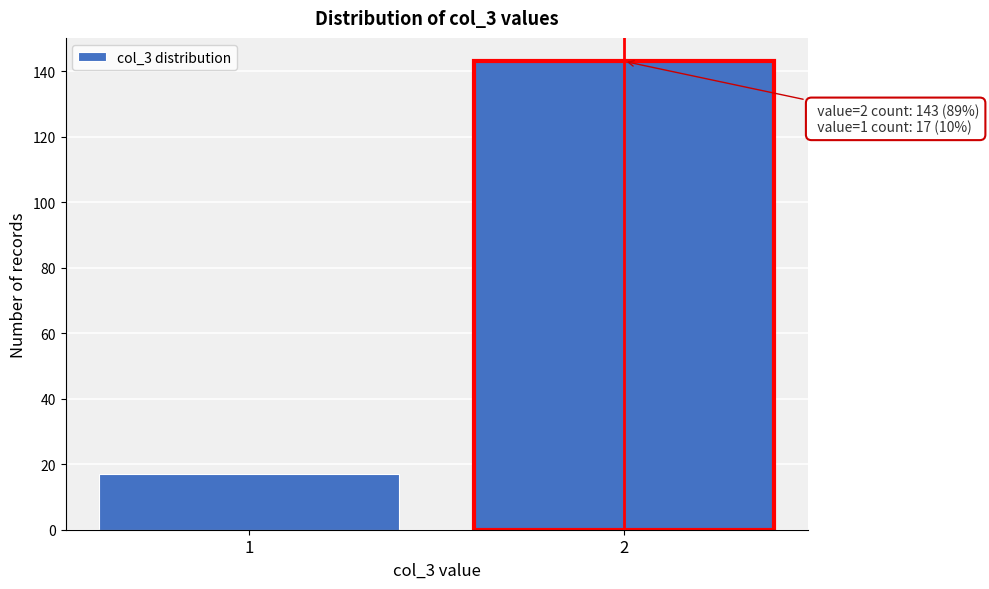

Reading left to right, extract all data points from this chart.

1=17	2=143